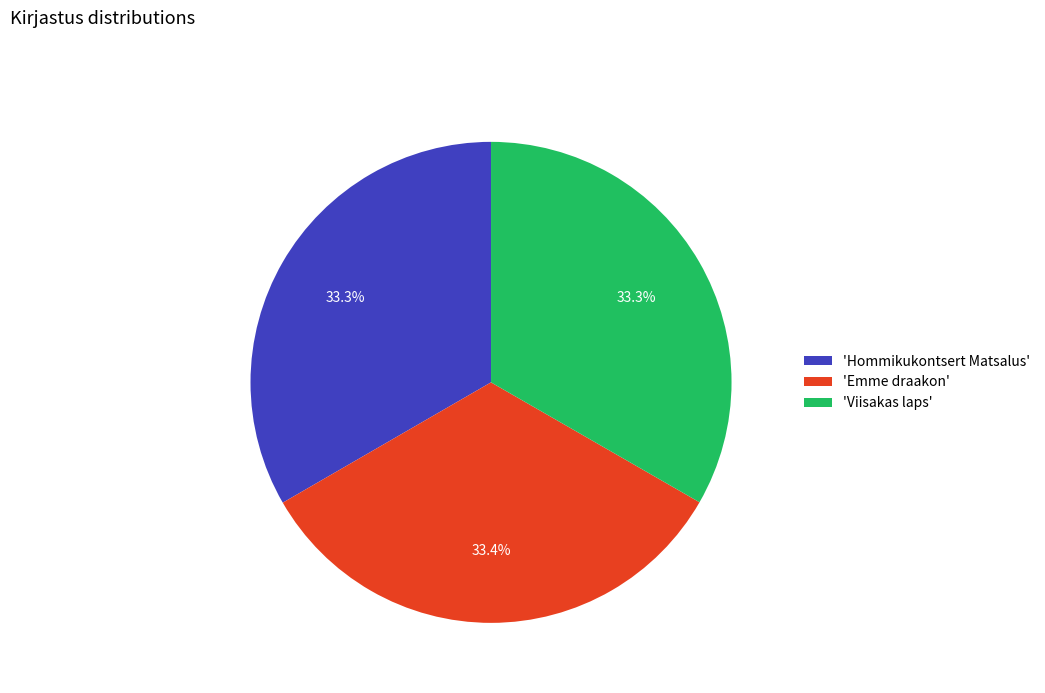

How many slices are in this pie chart?

3